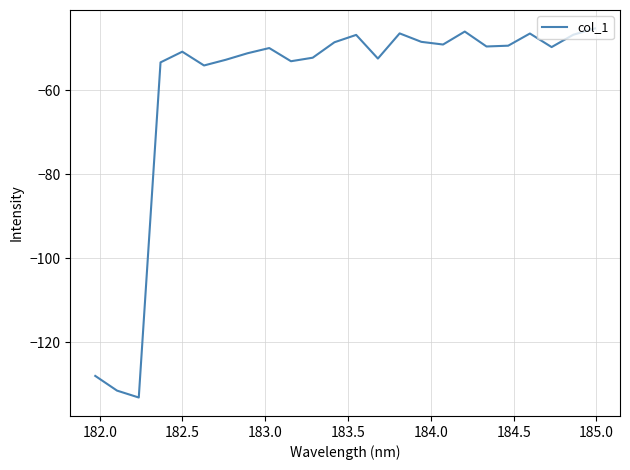

What is the sum of all values?

-1434.1